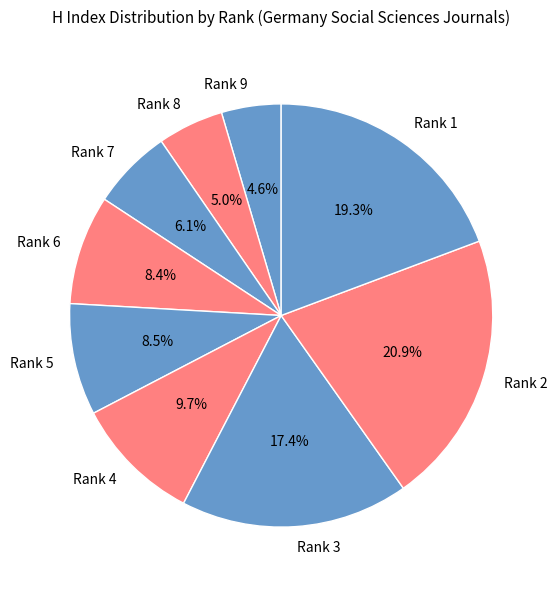

What is the ratio of the value at Rank 7 to the value at Rank 9?

1.3